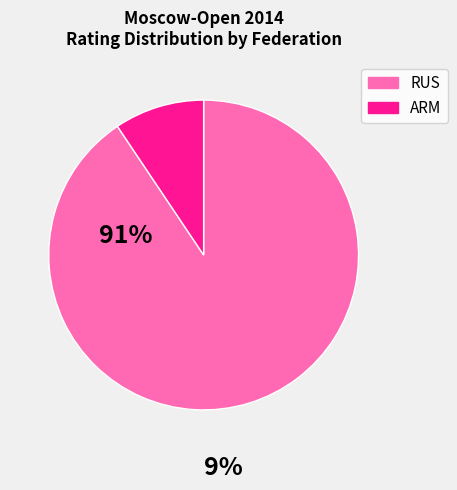

Combined, do RUS and ARM account for over 50%?

Yes